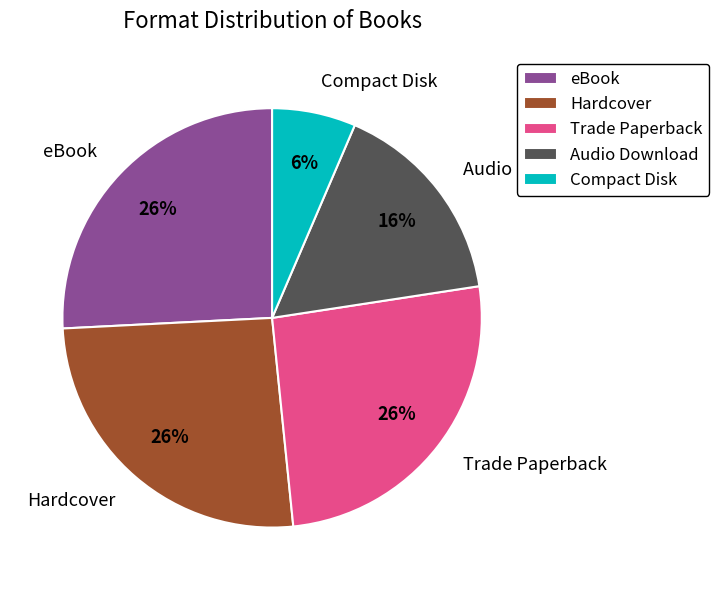

How many slices are in this pie chart?

5